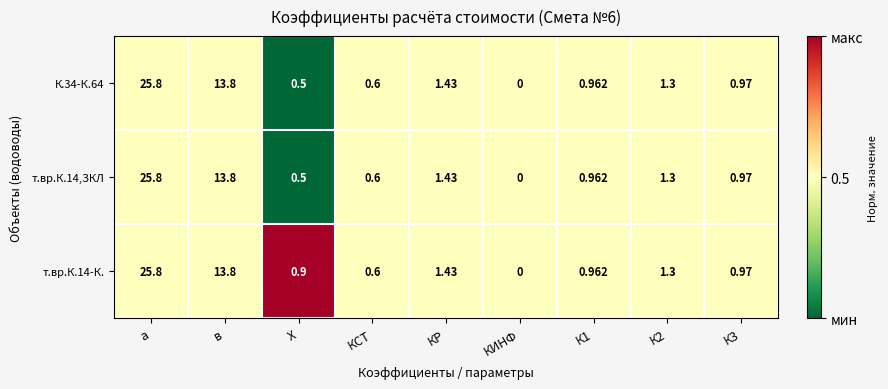

At which category is the sum across all series the highest?

а